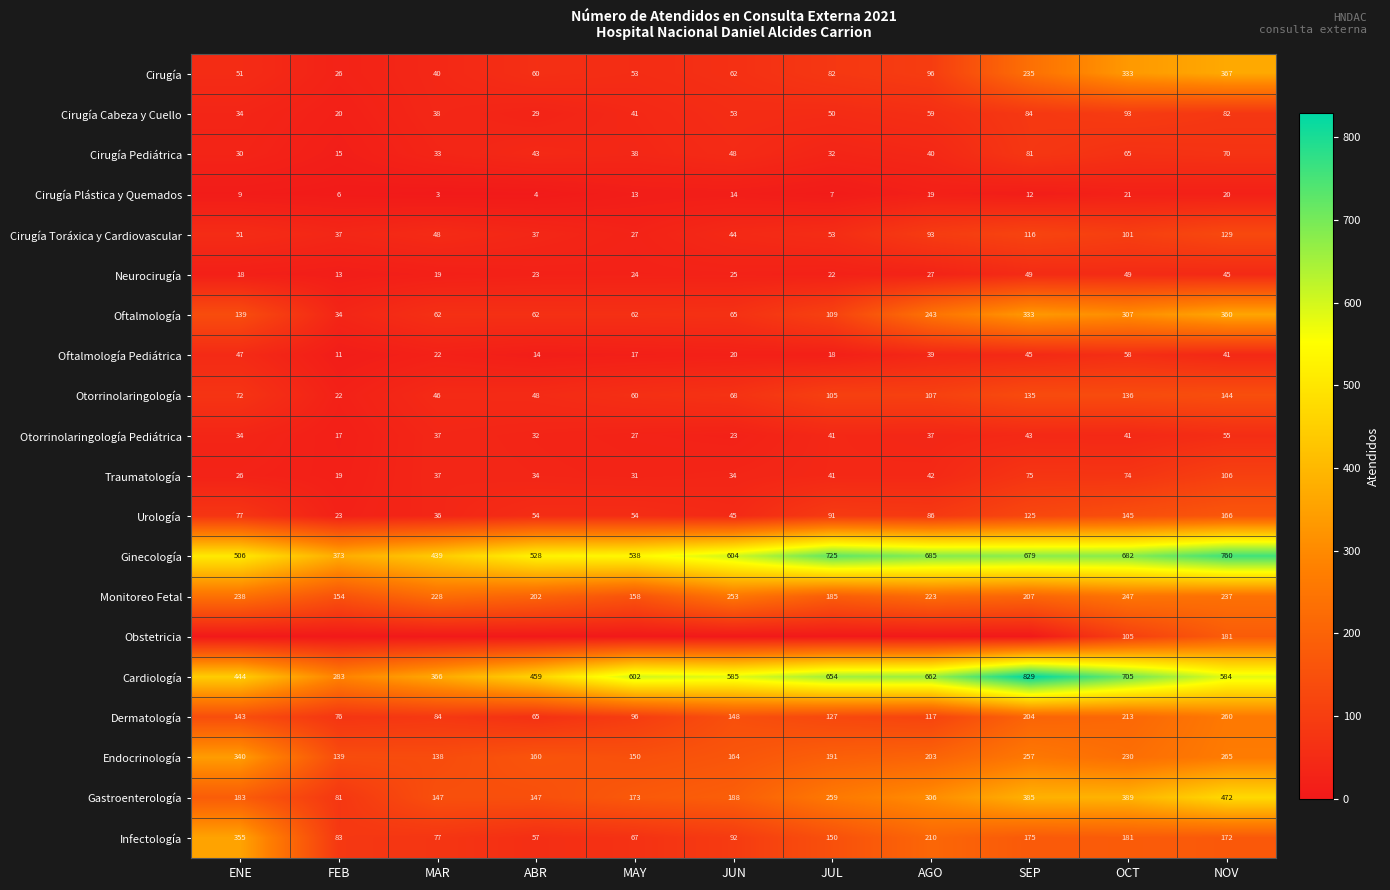

List the labels in order of Cardiología value, smallest first.

FEB, MAR, ENE, ABR, NOV, JUN, MAY, JUL, AGO, OCT, SEP